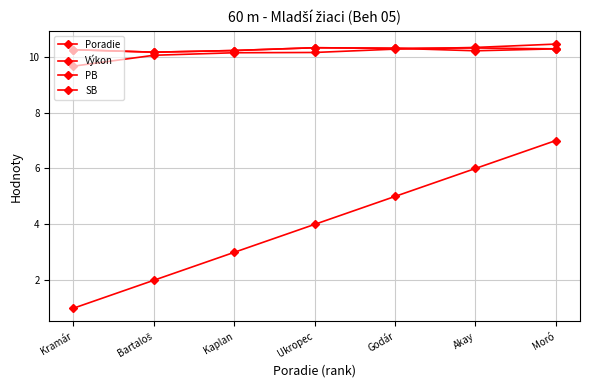

Reading right to left, list all the values displayed in this chart.

Poradie: Moró=7.0	Akay=6.0	Godár=5.0	Ukropec=4.0	Kaplan=3.0	Bartaloš=2.0	Kramár=1.0
Výkon: Moró=10.4	Akay=10.3	Godár=10.3	Ukropec=10.2	Kaplan=10.1	Bartaloš=10.1	Kramár=9.7
PB: Moró=10.3	Akay=10.2	Godár=10.3	Ukropec=10.3	Kaplan=10.2	Bartaloš=10.2	Kramár=10.2
SB: Moró=10.3	Akay=10.3	Godár=10.3	Ukropec=10.3	Kaplan=10.2	Bartaloš=10.2	Kramár=10.2